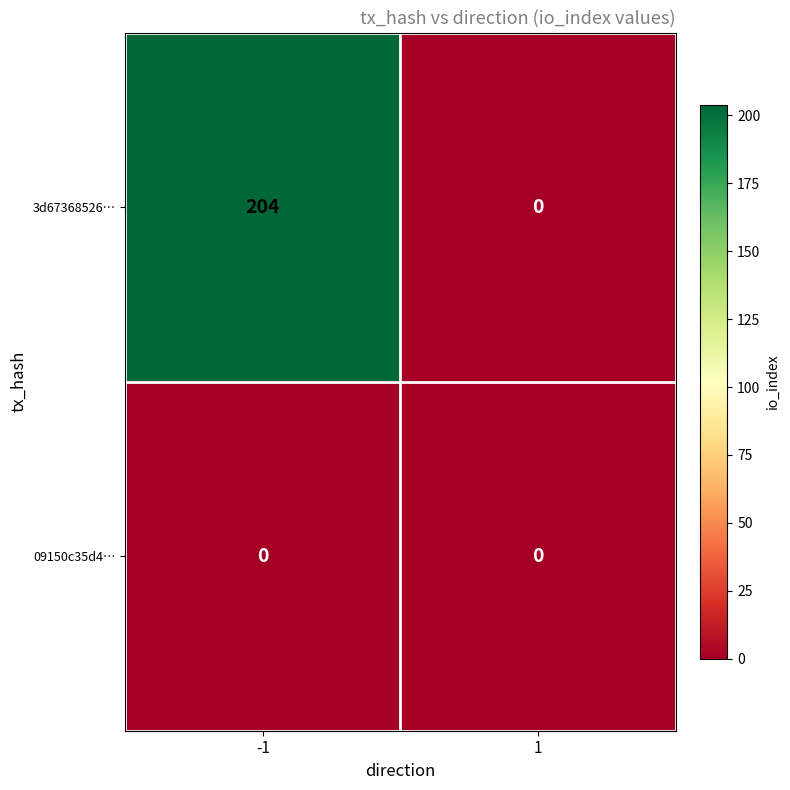

Rank the series by their maximum value, from highest to lowest.

3d67368526…, 09150c35d4…